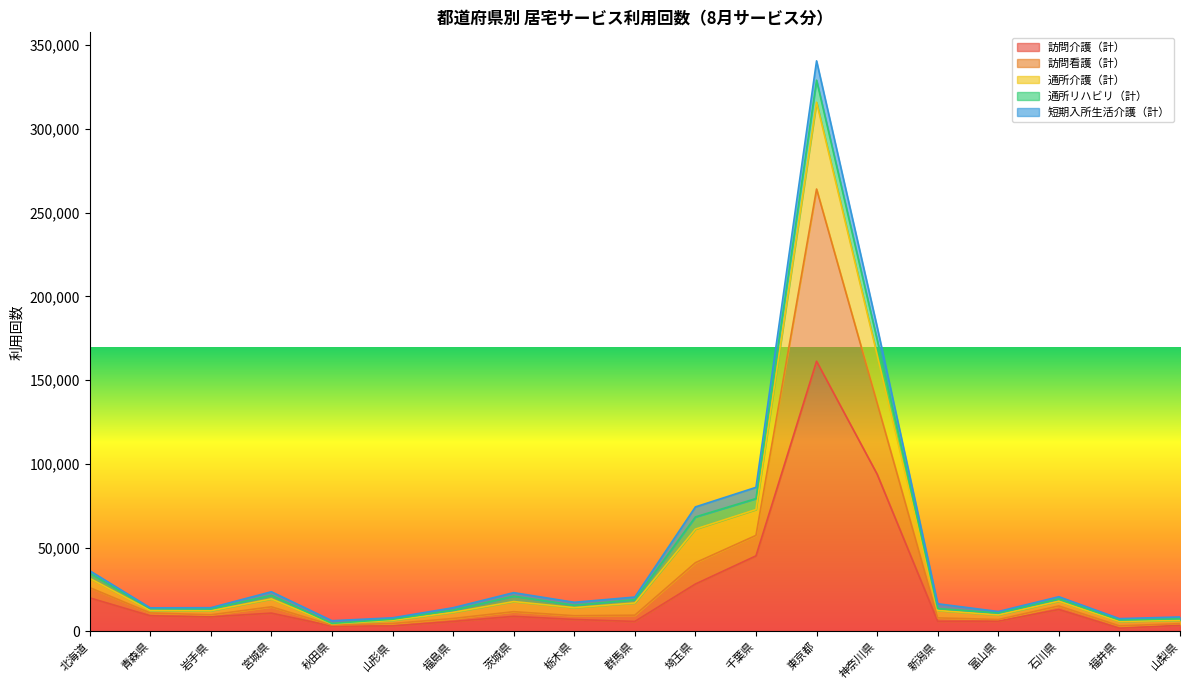

The 訪問介護（計） series shows 8018 at 北海道. True or false?

False